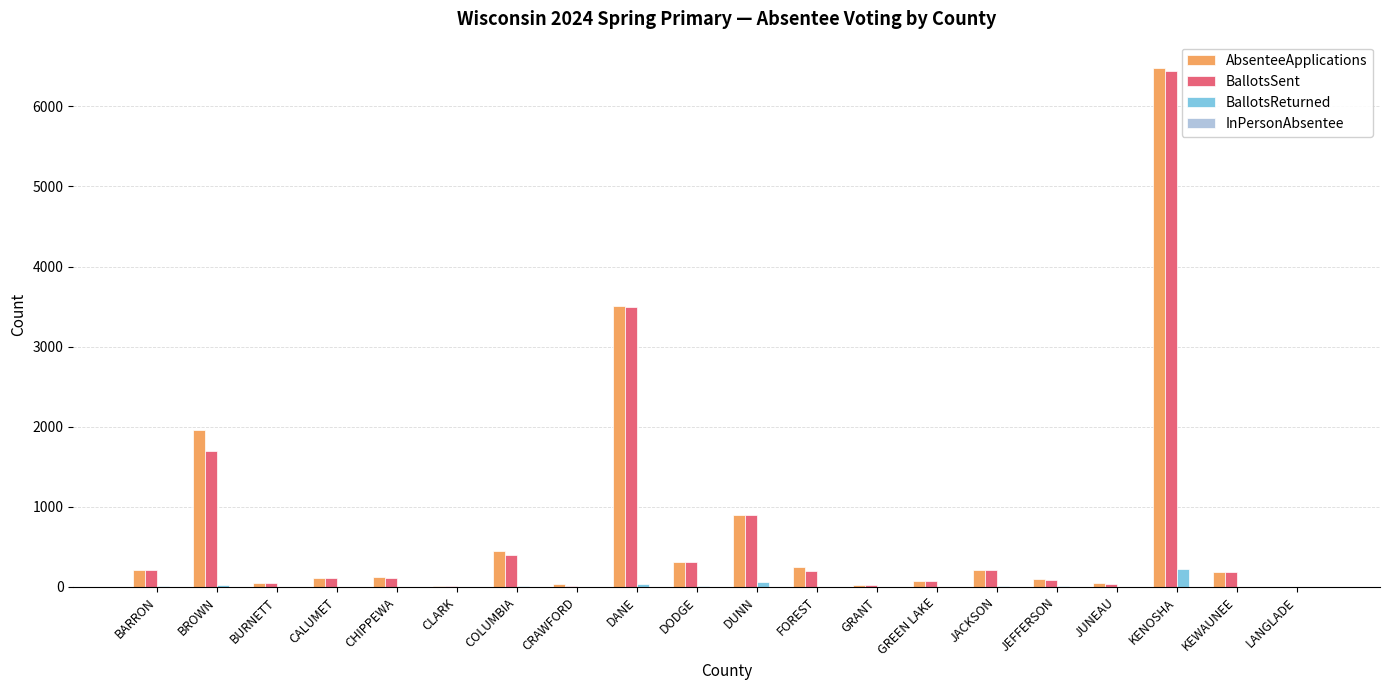

What is the difference between the BallotsReturned values at KEWAUNEE and CHIPPEWA?

1